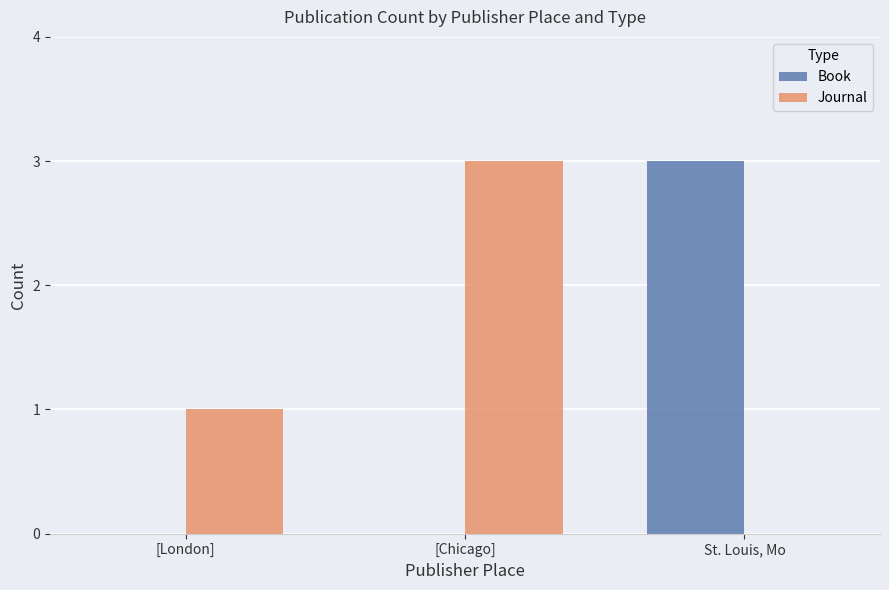

At which label does Journal reach its peak?

[Chicago]